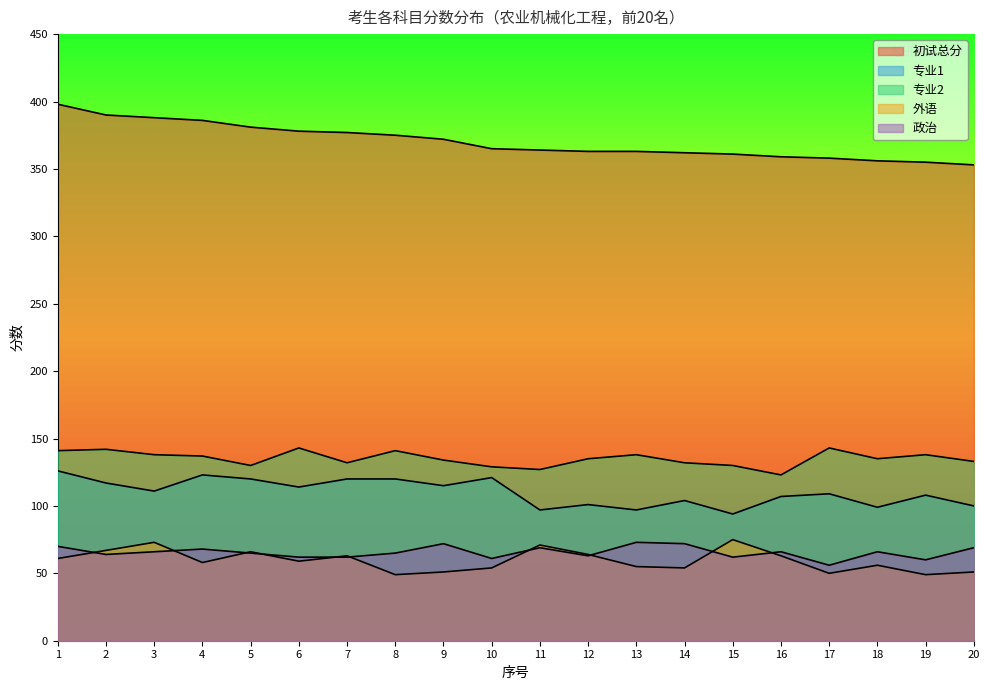

What is the sum of the 初试总分 values at 13 and 10?

728